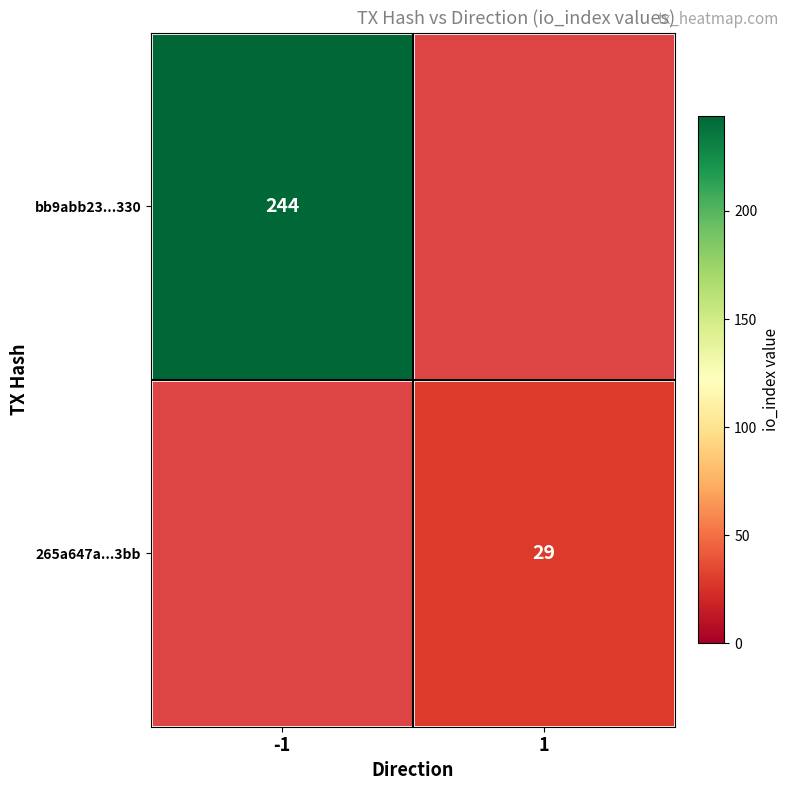

The 265a647a...3bb series shows 12 at 1. True or false?

False